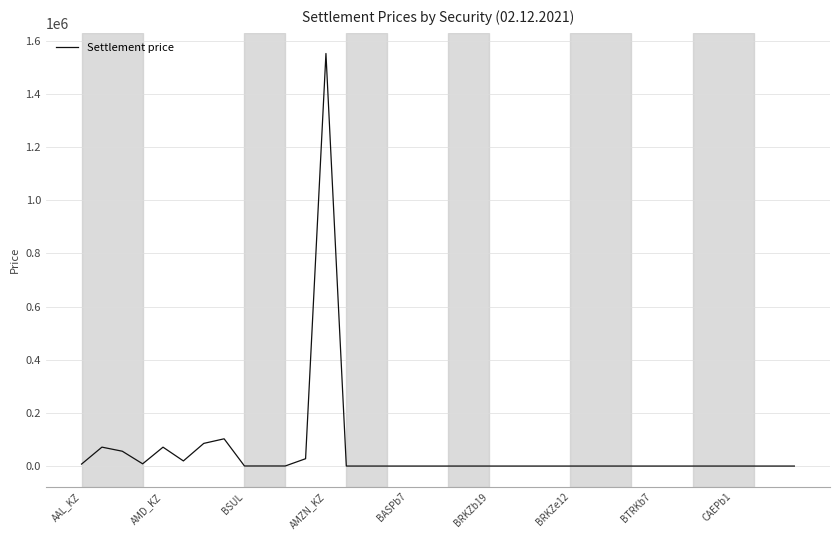

What is the minimum value shown in the chart?

83.1